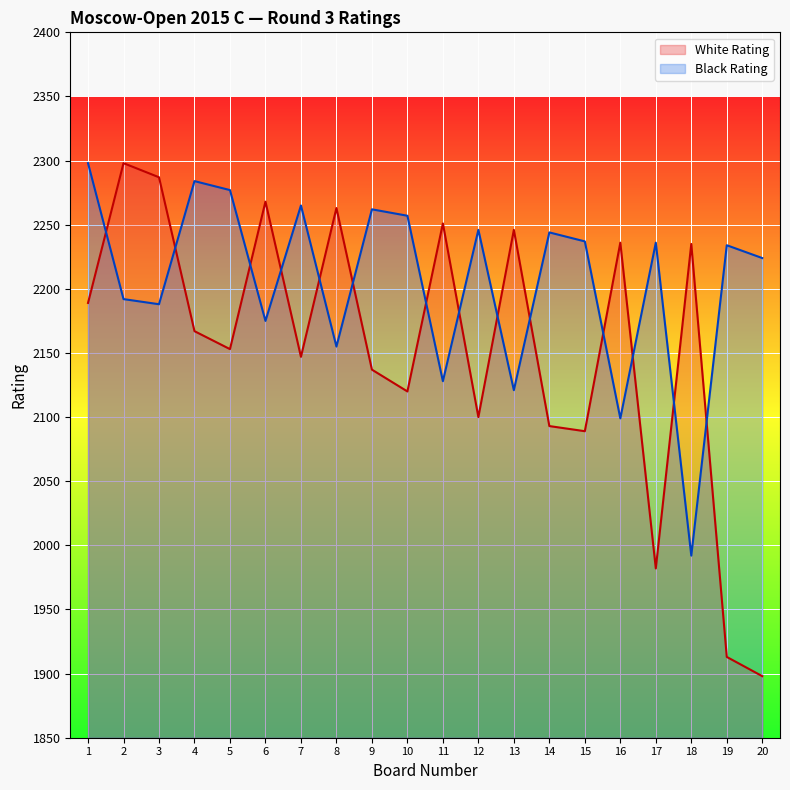

How many times do White Rating and Black Rating cross each other?

14